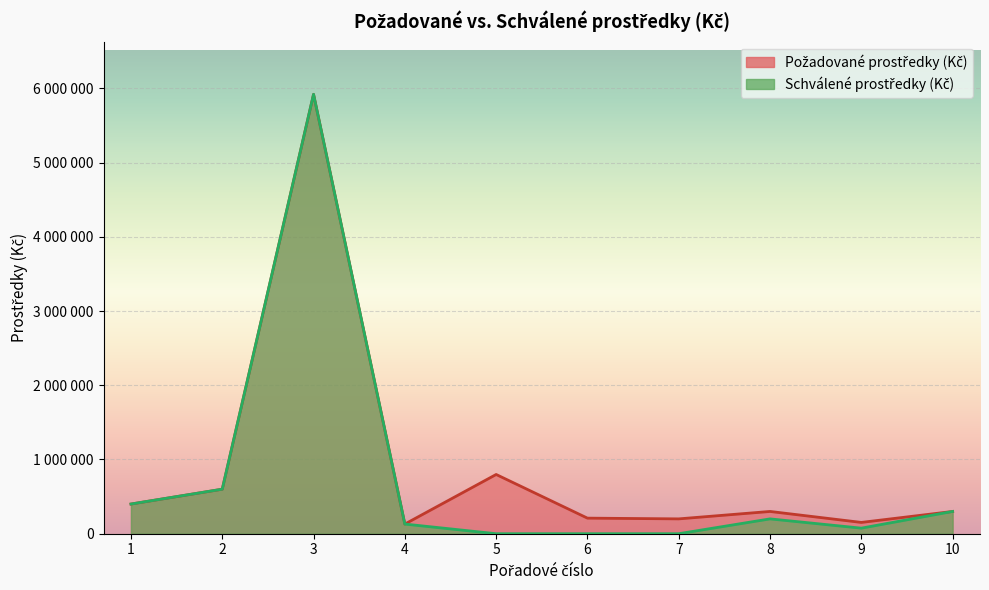

Does the chart display data point markers on the line(s)?

No